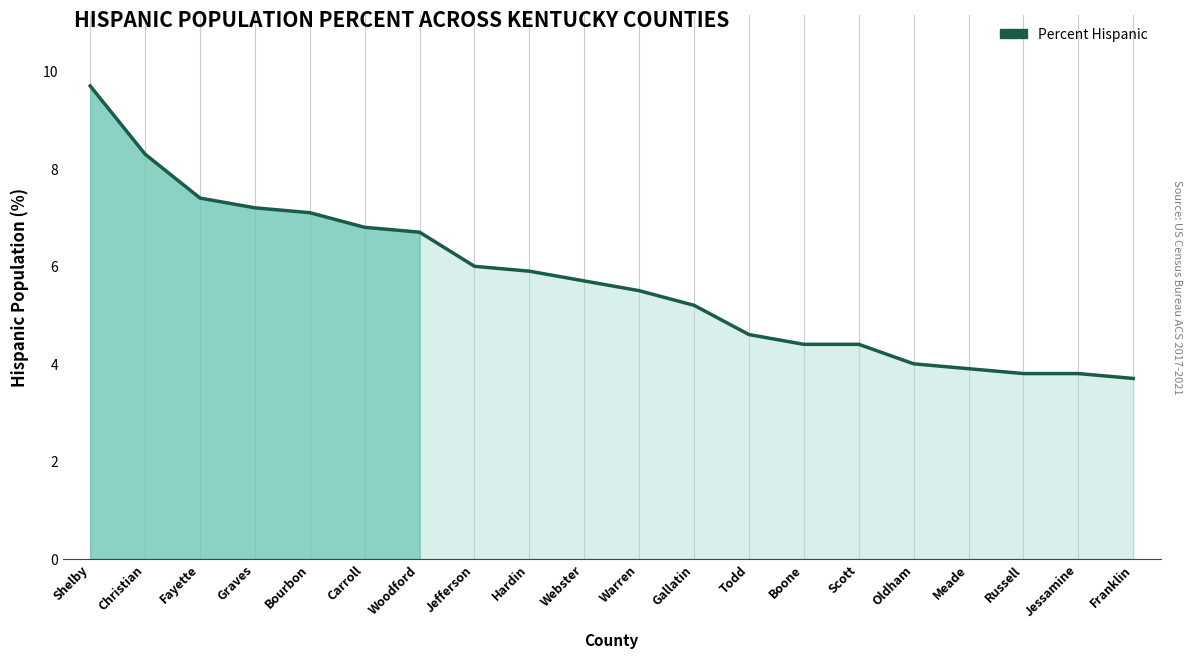

What is the change in value from Webster to Boone?

-1.3